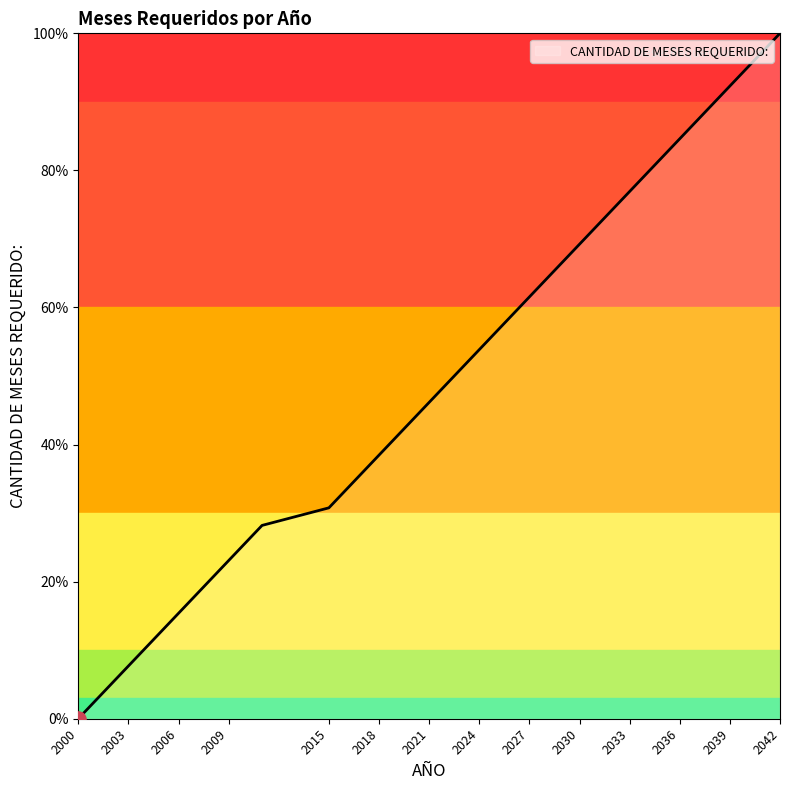

What is the greatest value displayed?

100.0